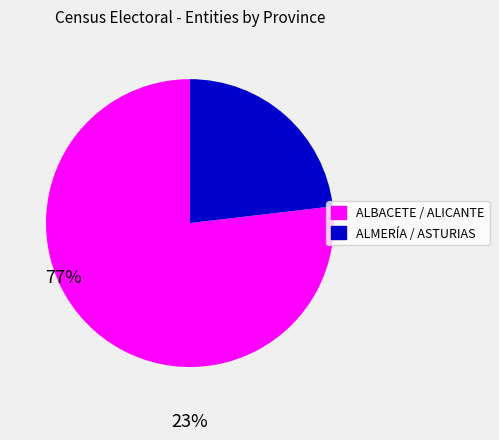

Does any single category account for the majority?

Yes